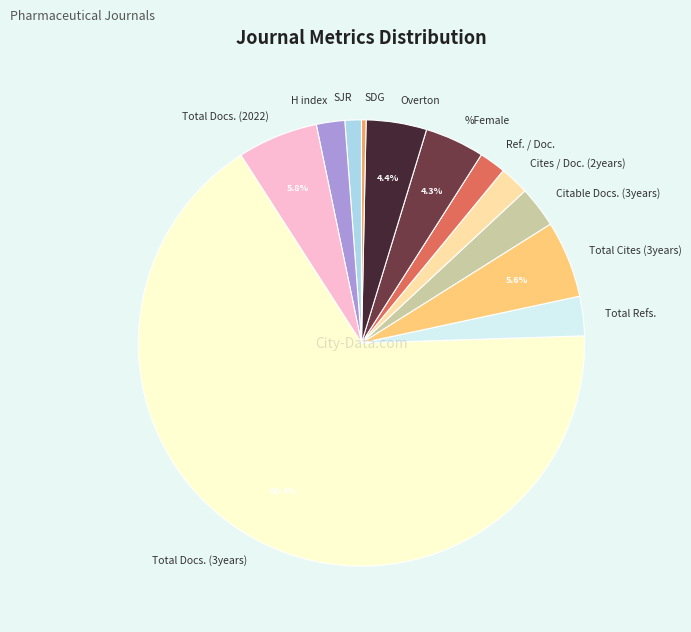

Approximately how many times larger is the value at Ref. / Doc. compared to %Female?

0.4